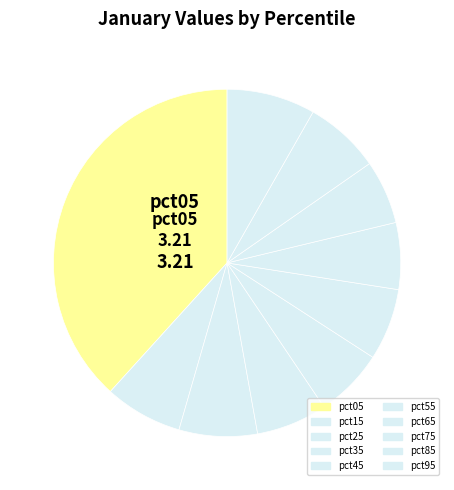

What is the smallest slice in the pie chart?

pct75